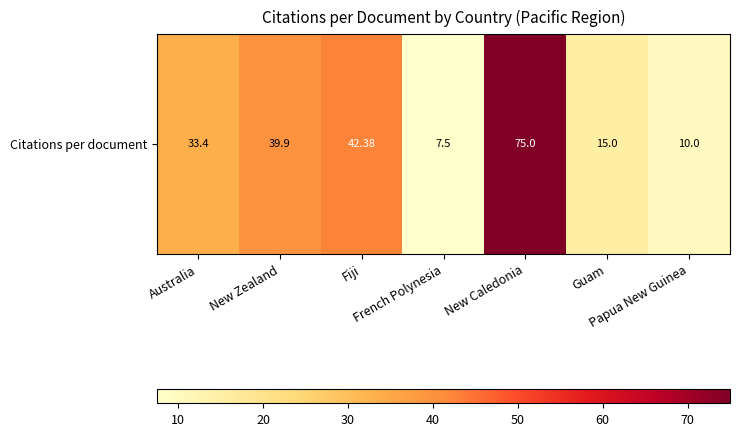

Reading right to left, what are all the values shown in this chart?

Papua New Guinea=10.0	Guam=15.0	New Caledonia=75.0	French Polynesia=7.5	Fiji=42.4	New Zealand=39.9	Australia=33.4